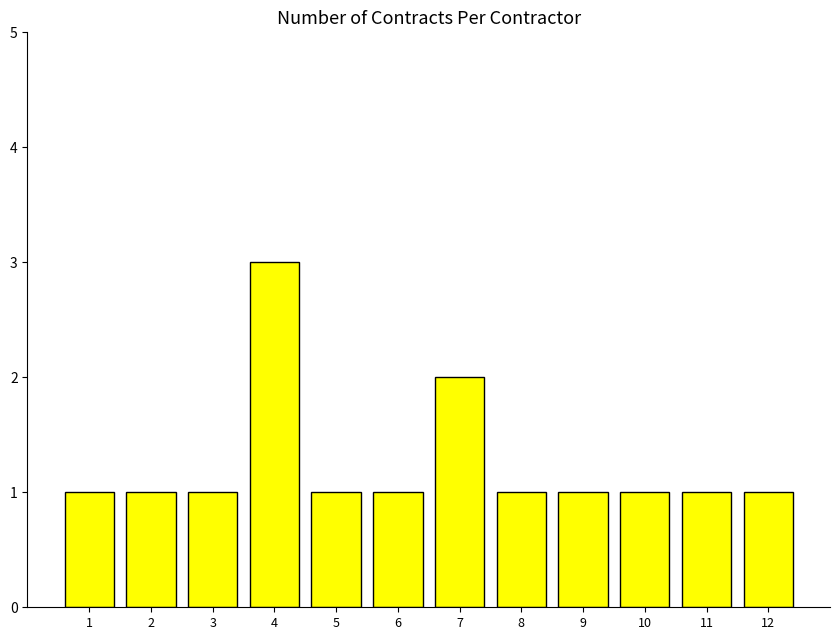

Read the value at 10.

1